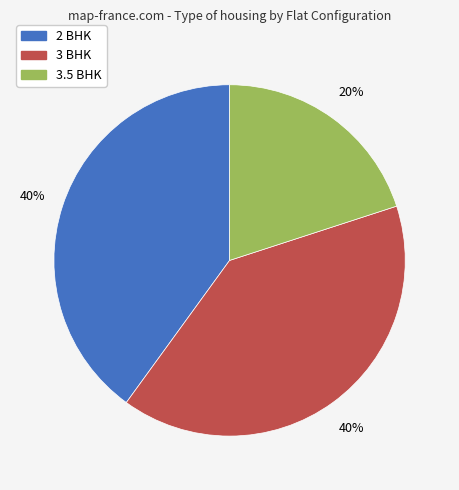

Which slice is the smallest?

3.5 BHK